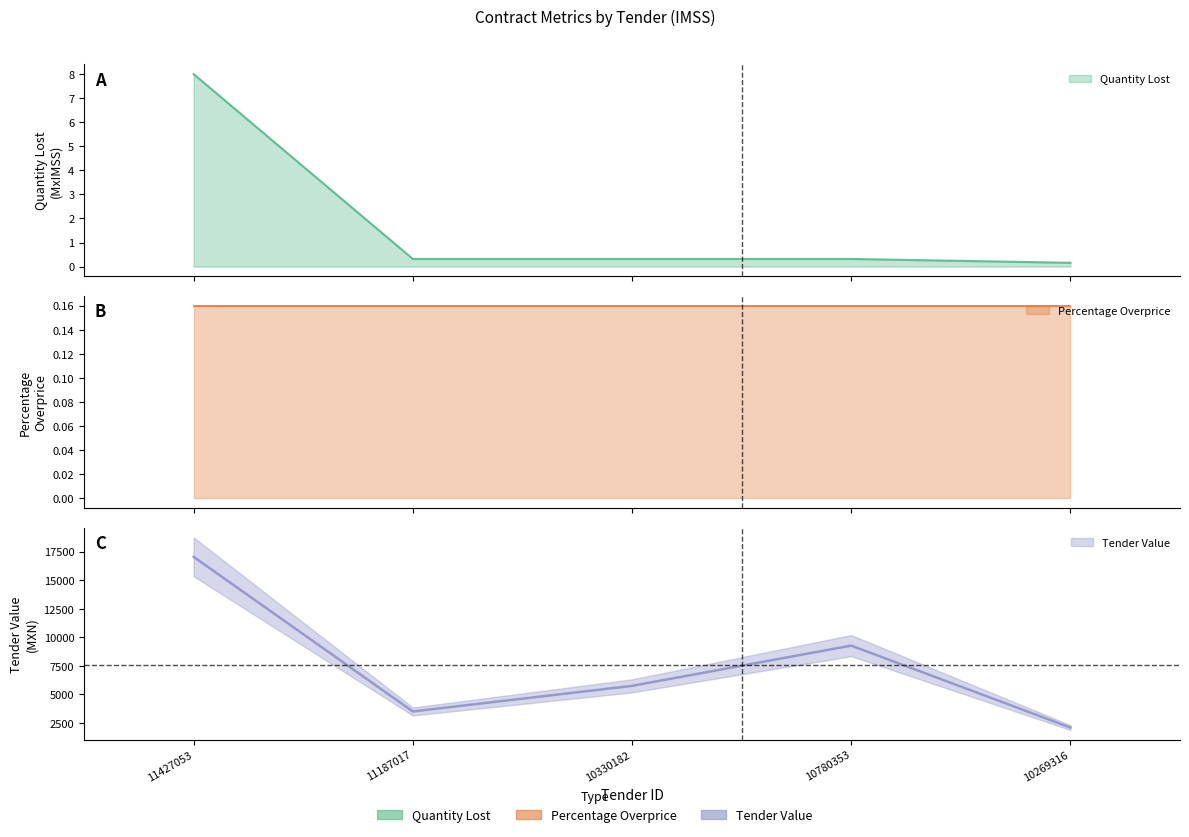

Which series has the largest range (max minus min)?

Tender Value